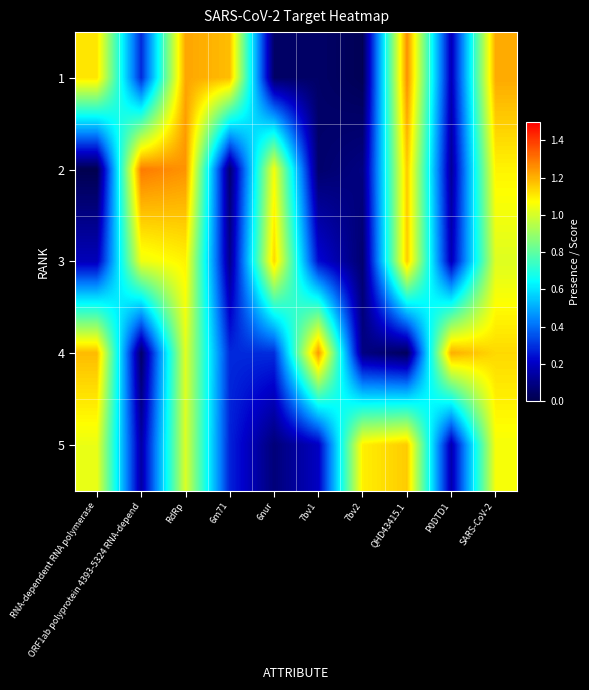

What is the maximum value shown in the chart?

1.3